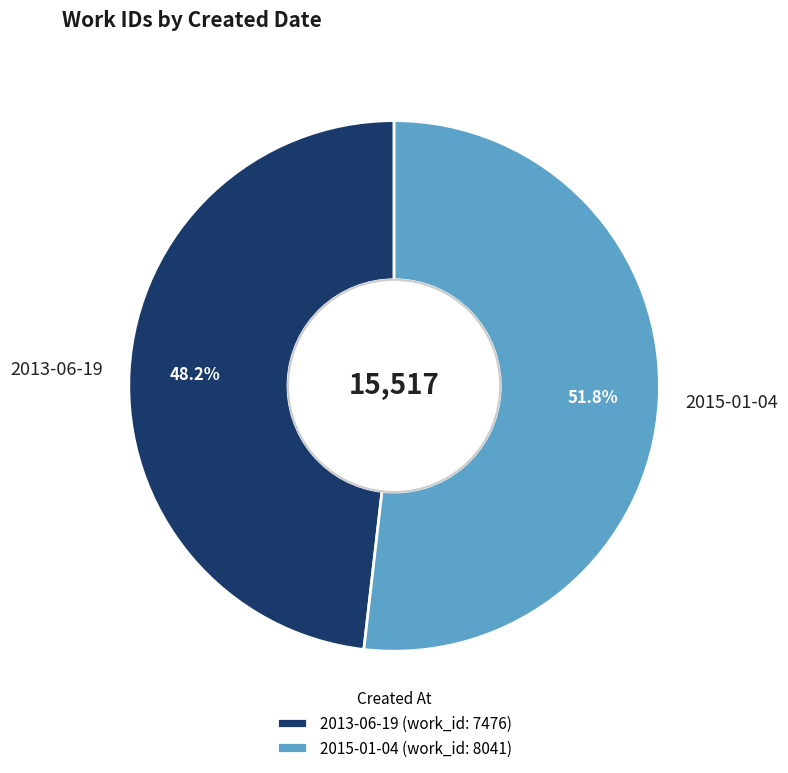

Does any single category account for the majority?

Yes